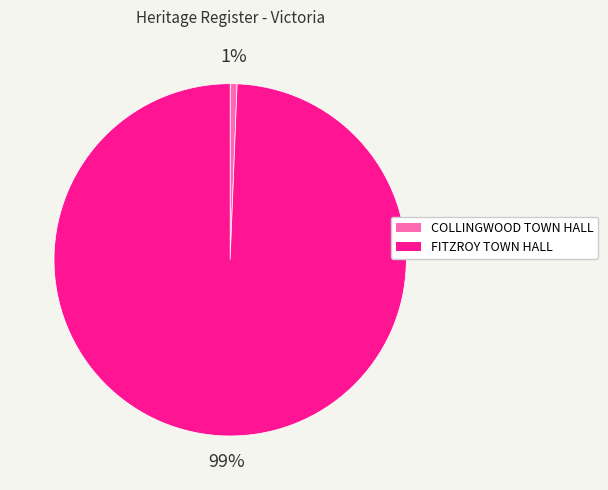

To the nearest percent, what is the combined percentage of FITZROY TOWN HALL and COLLINGWOOD TOWN HALL?

100%